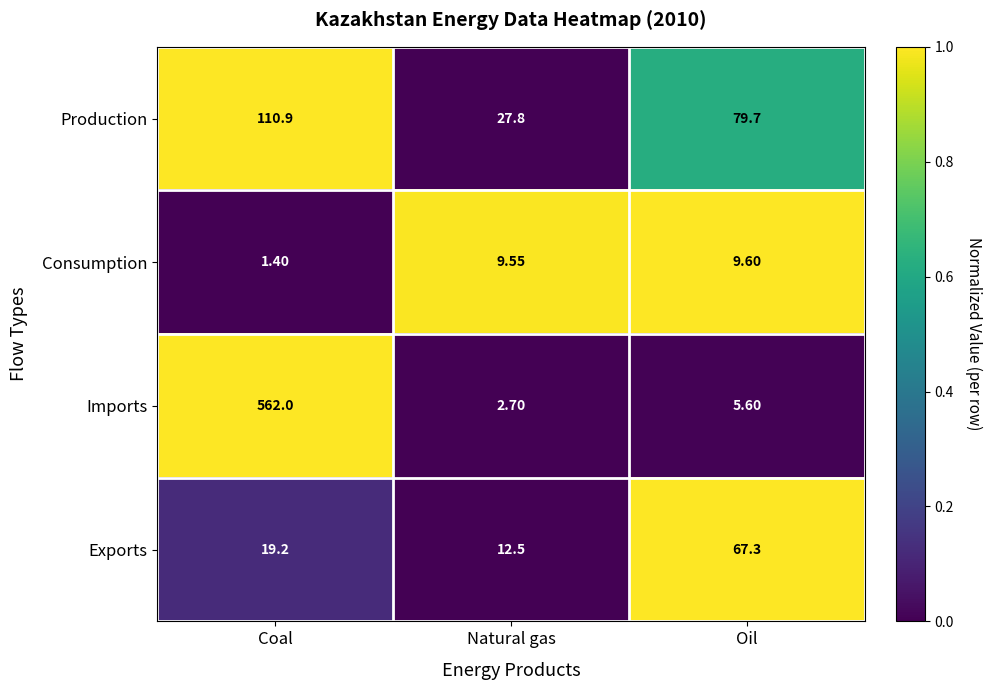

What is the spread (max minus min) of values at Coal?

560.6